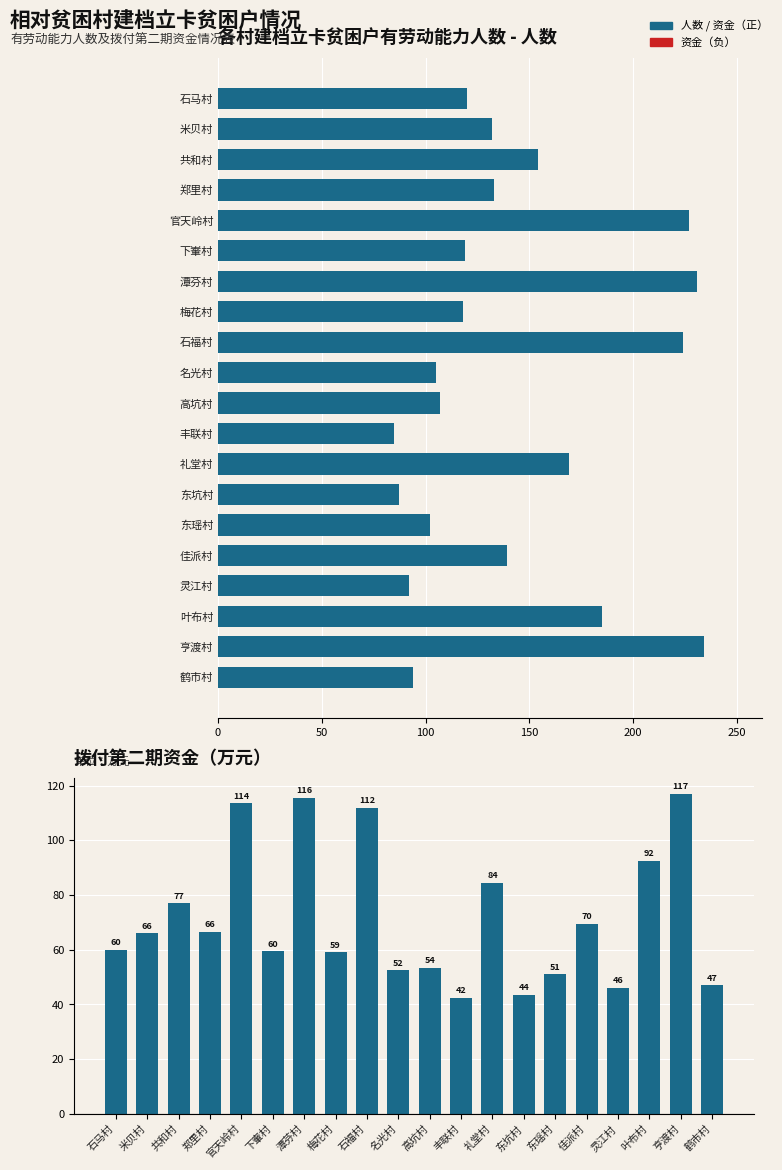

Reading left to right, list all the values displayed in this chart.

人数: 120.0	132.0	154.0	133.0	227.0	119.0	231.0	118.0	224.0	105.0	107.0	85.0	169.0	87.0	102.0	139.0	92.0	185.0	234.0	94.0
资金（万元）: 60.0	66.0	77.0	66.5	113.5	59.5	115.5	59.0	112.0	52.5	53.5	42.5	84.5	43.5	51.0	69.5	46.0	92.5	117.0	47.0